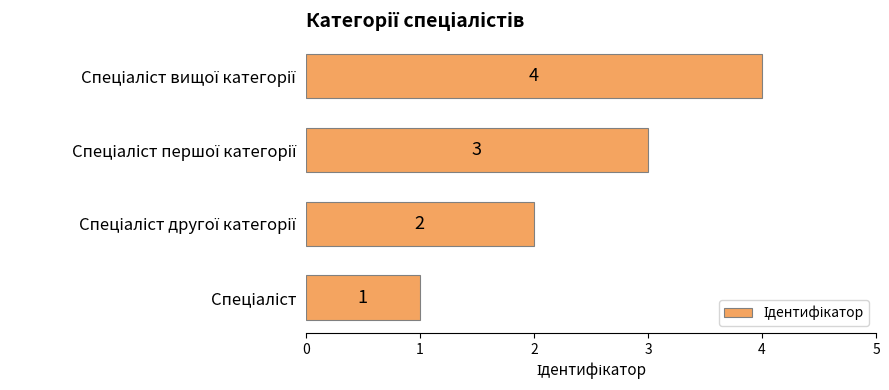

Count the values in the range 2 to 4.

3